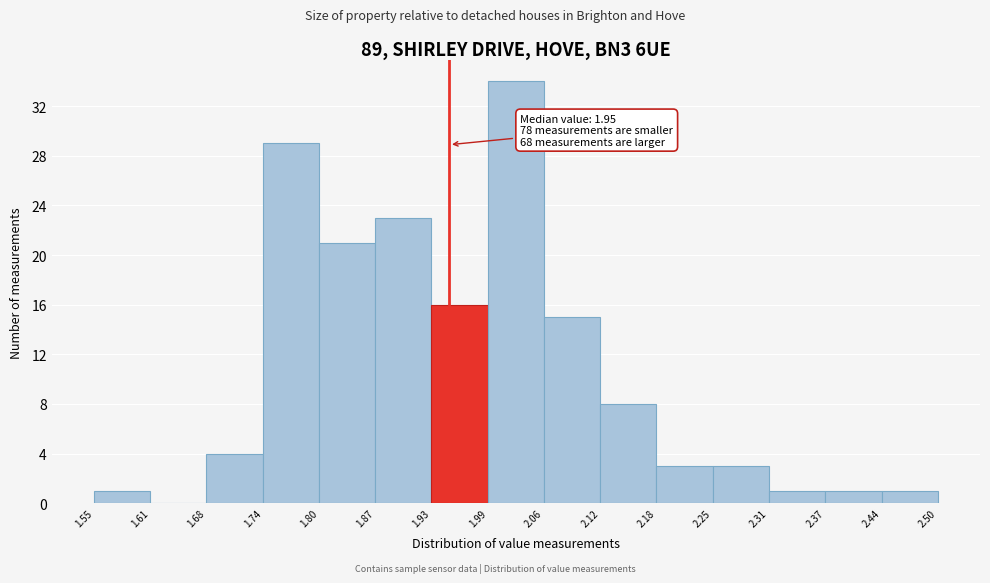

Which range on the x-axis has the tallest bar?

1.99 to 2.06